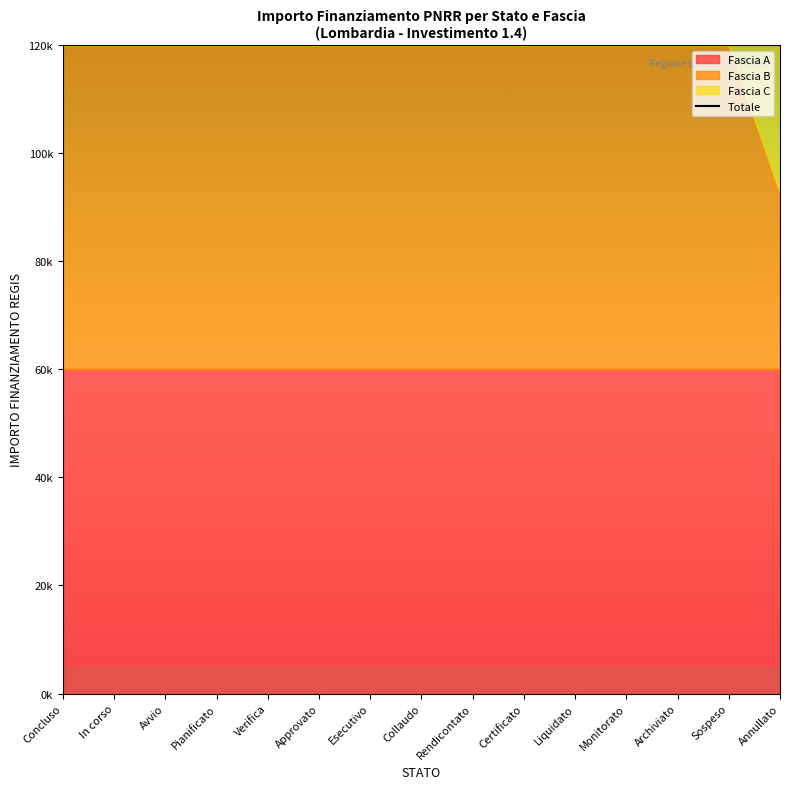

What is the ratio of the value at Avvio to the value at Collaudo?

1.0